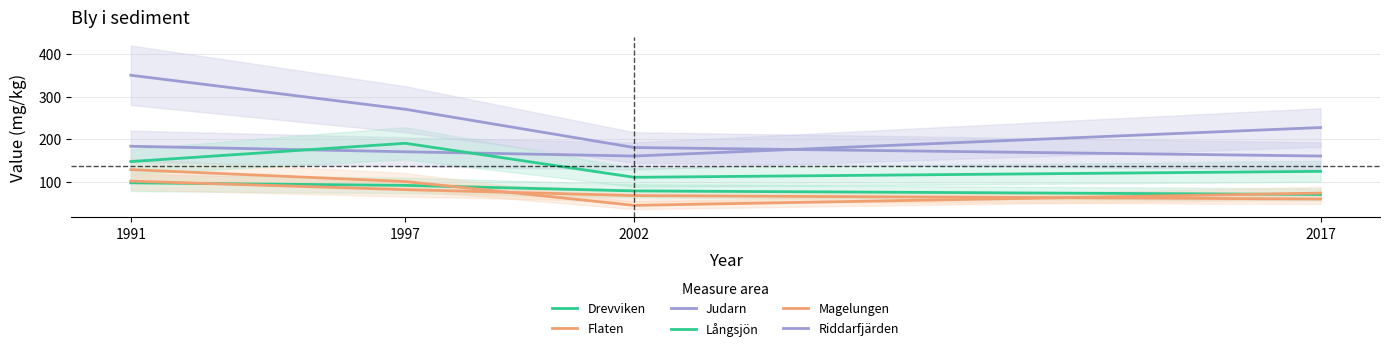

Which series changed the most between 1991 and 2017?

Riddarfjärden